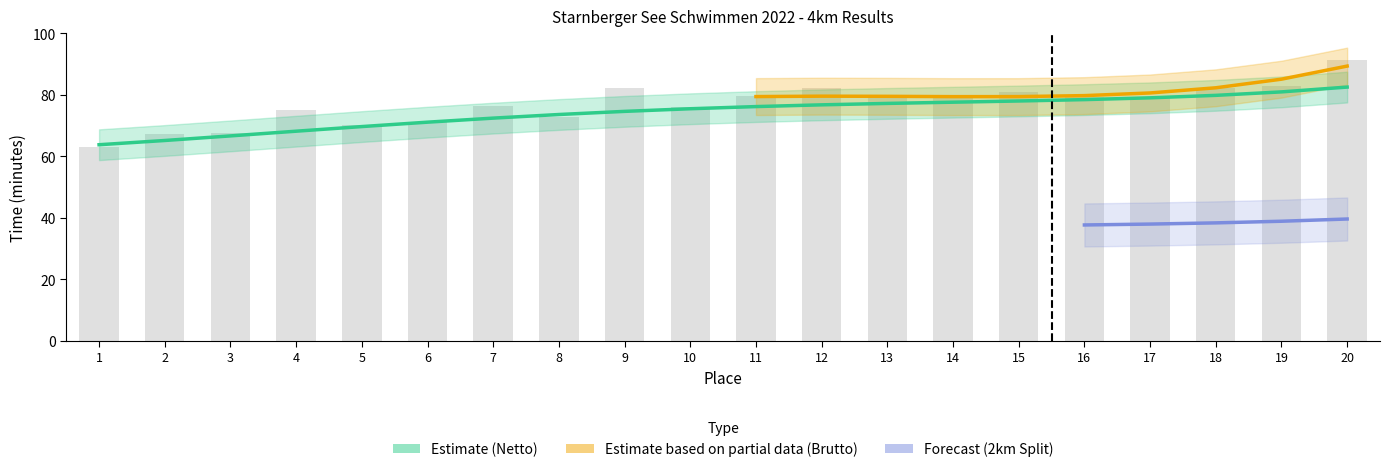

Which label corresponds to the smallest value in the chart?

1